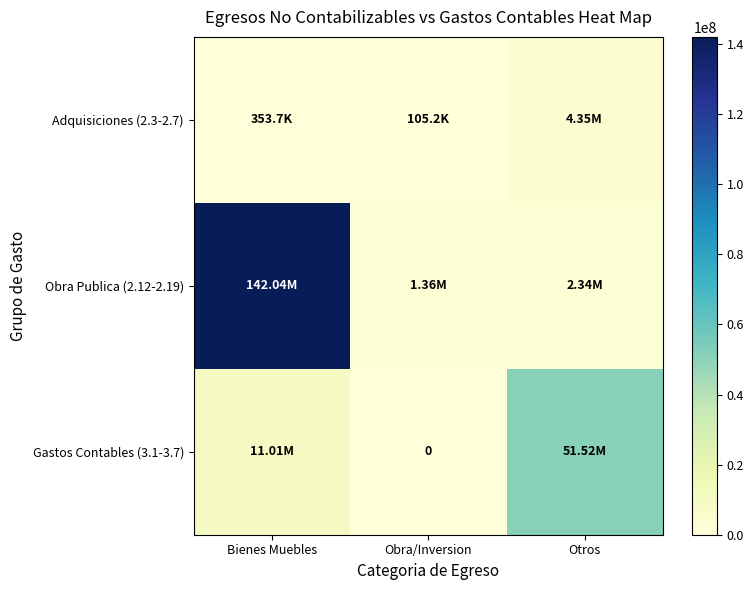

Is it true that Adquisiciones (2.3-2.7) equals 23506.2 at Obra/Inversion?

False